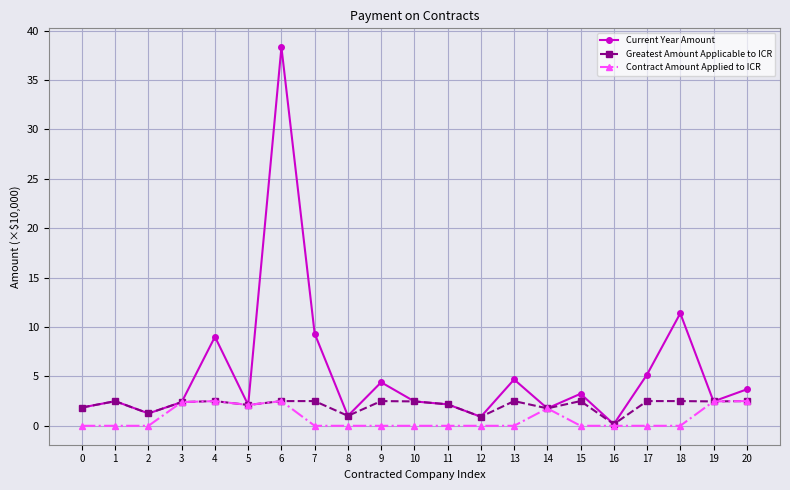

Rank the series by their average value, from lowest to highest.

Contract Amount Applied to ICR, Greatest Amount Applicable to ICR, Current Year Amount